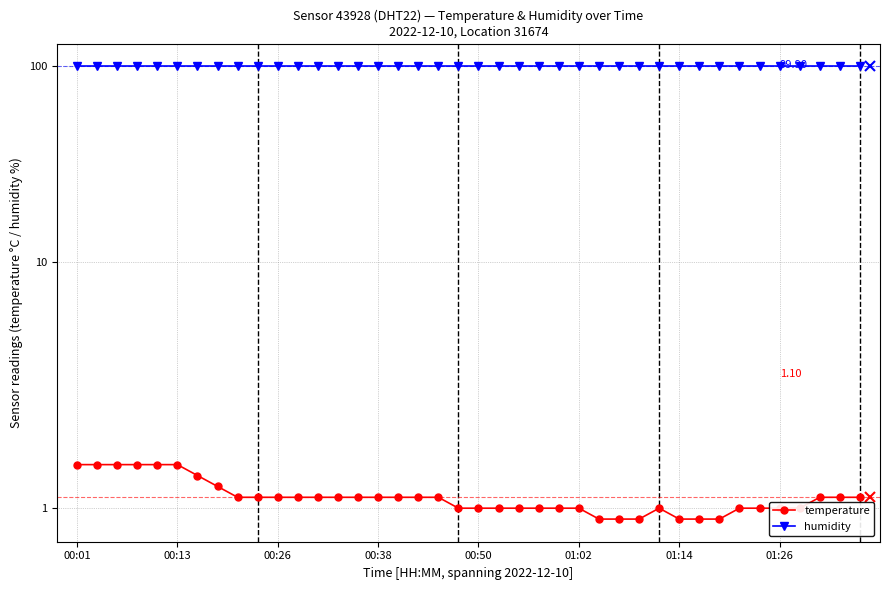

What is the total value across all series at 00:50?

100.9